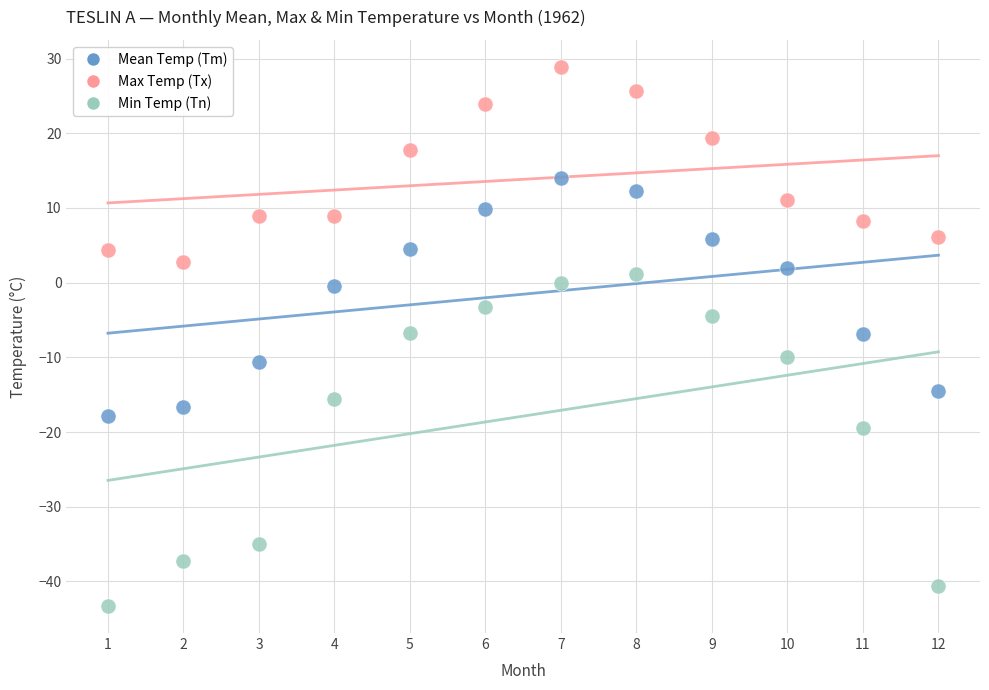

What are all the series names shown in the legend?

Mean Temp (Tm), Max Temp (Tx), Min Temp (Tn)